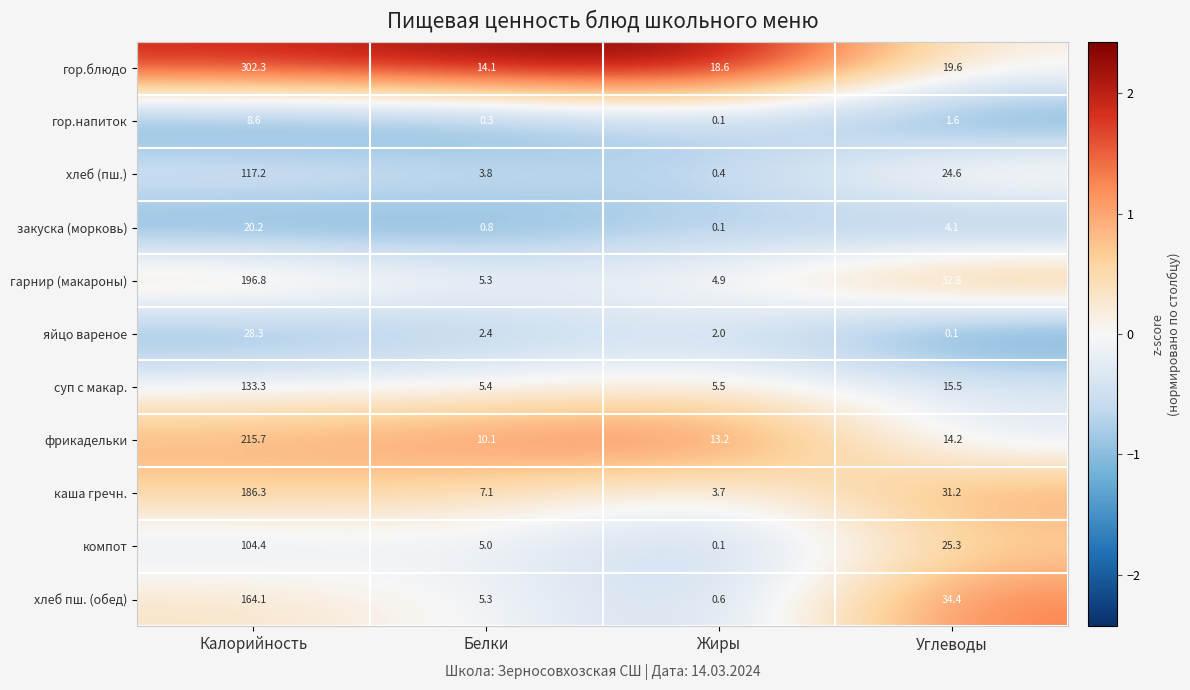

Which series has the largest total across all categories?

гор.блюдо